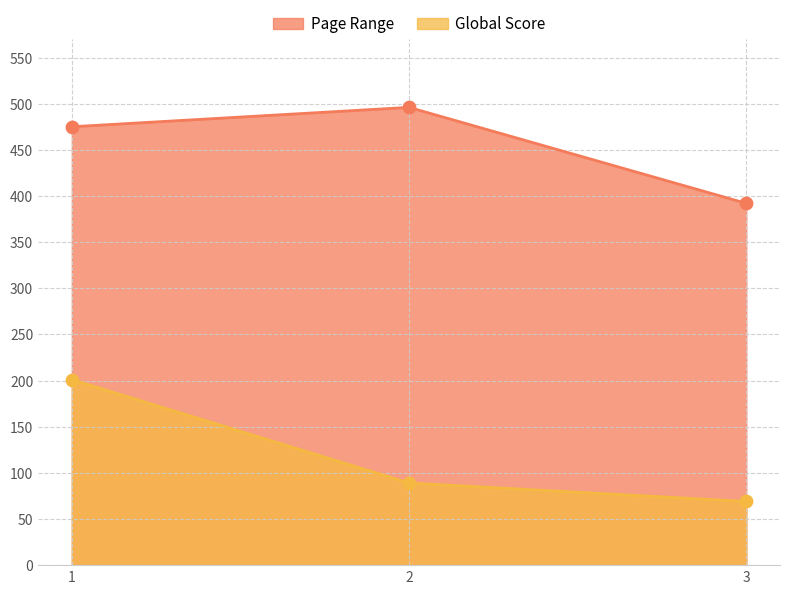

What is the total value across all series at 1?

676